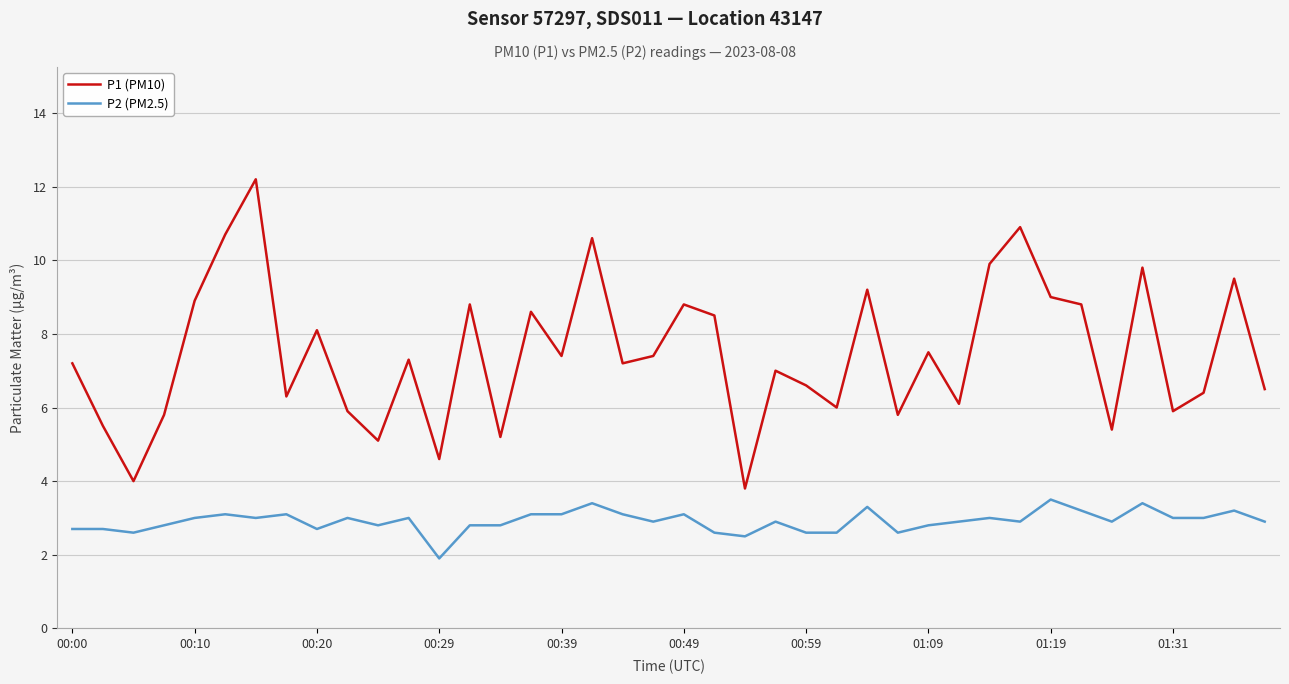

What is the maximum value for P1 (PM10)?

12.2